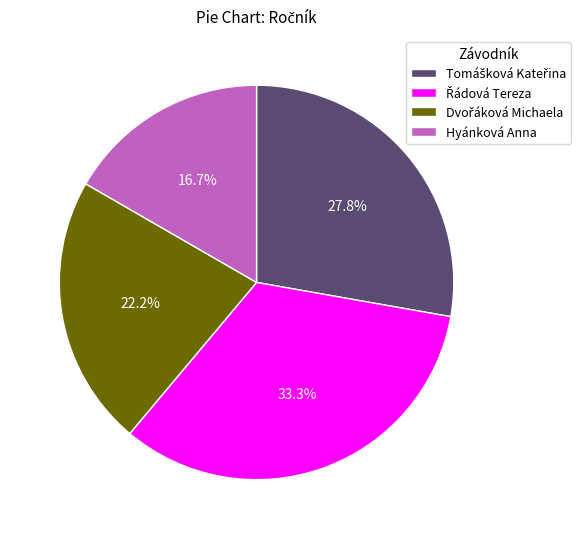

Does any single category account for the majority?

No